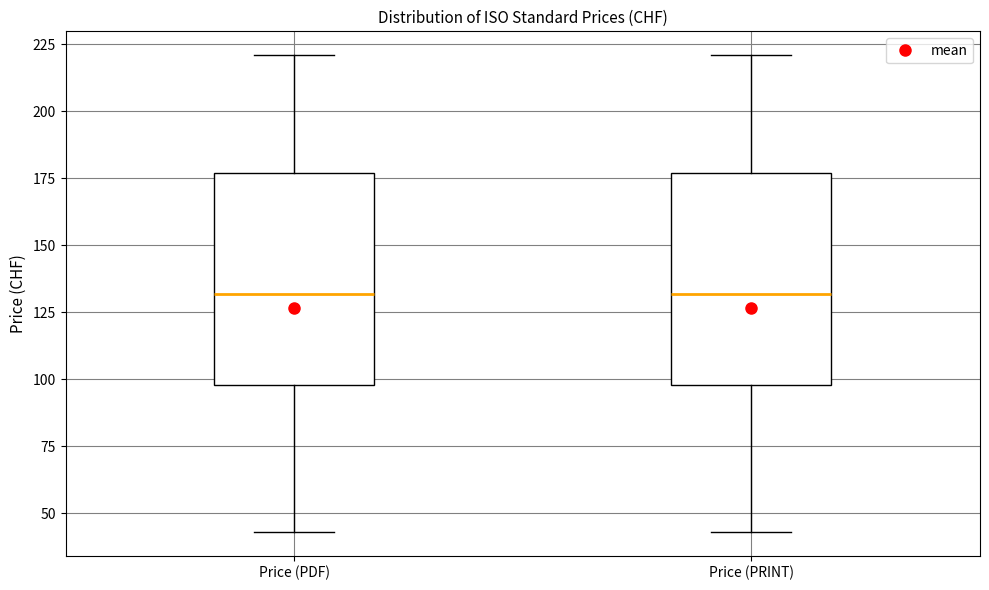

Reading left to right, transcribe this box plot: for each box, give where its median line is, the range the box spans, and where its two whiskers end, as read against the y-axis. The values are not printed on the chart, so give them approximately, as read against the axis.

Price (PDF): median 130, box 100 to 175, whiskers 45 to 220
Price (PRINT): median 130, box 100 to 175, whiskers 45 to 220